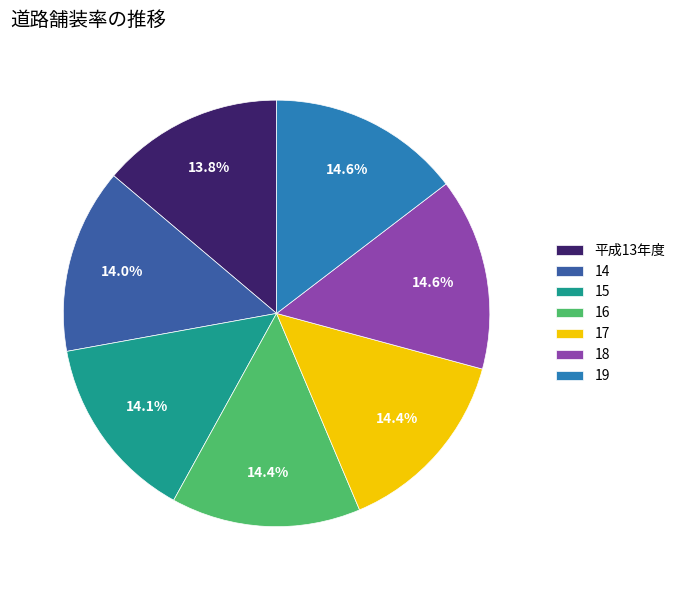

Count the number of slices in the pie.

7